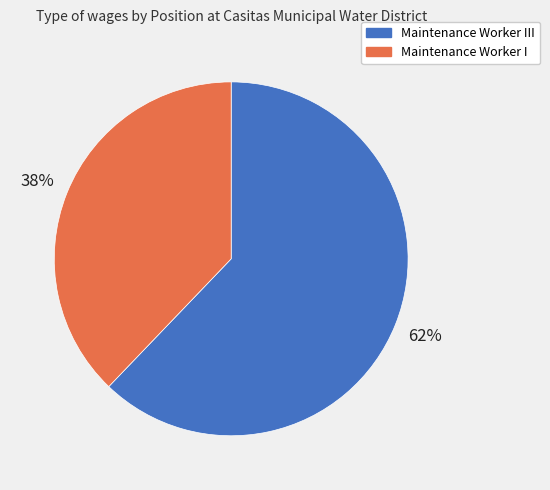

Does Maintenance Worker I account for over 50% of the chart?

No